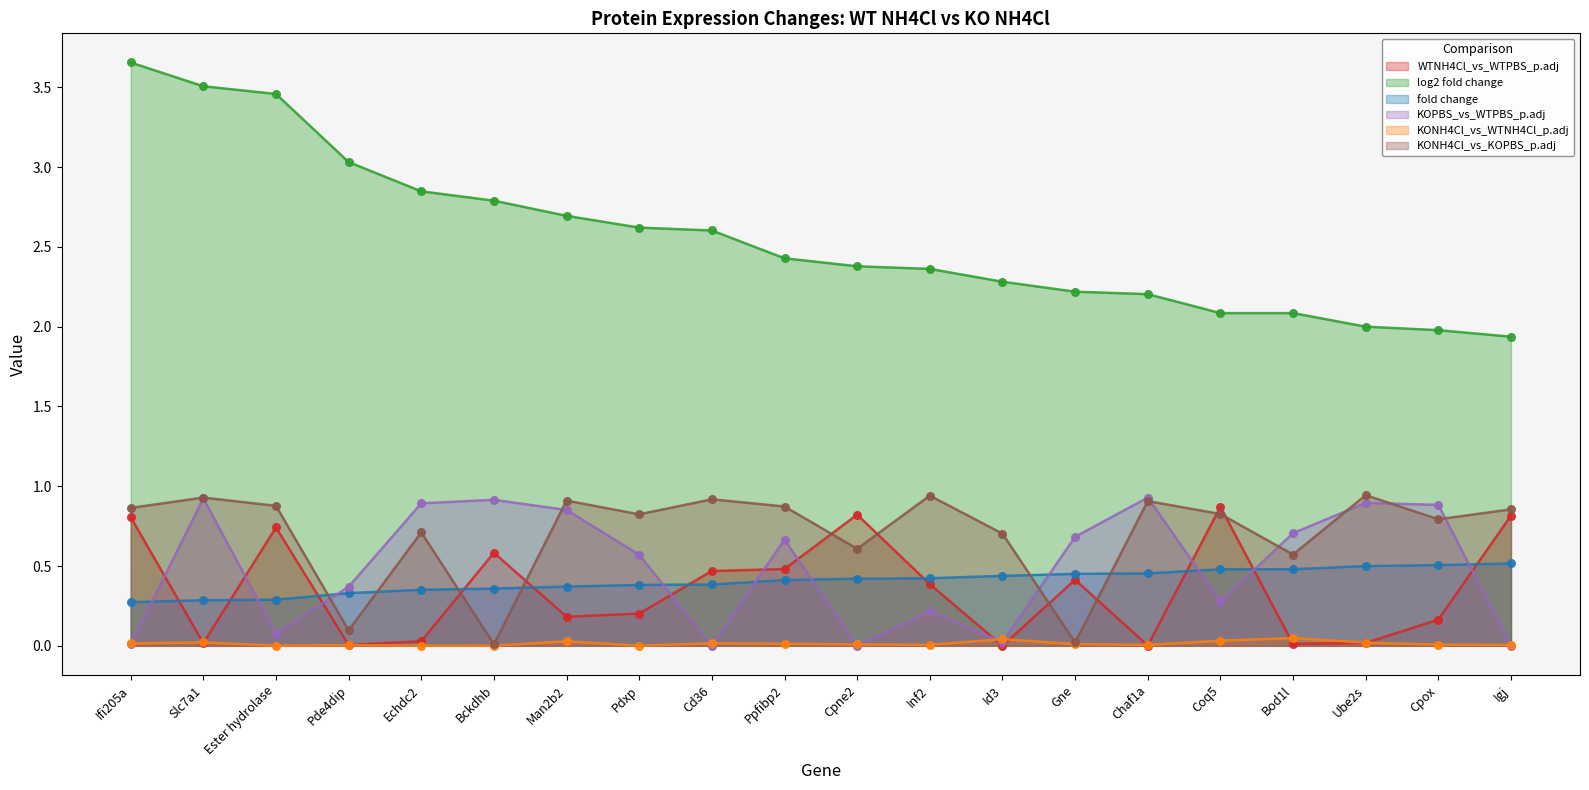

What is the total value across all series at Cpne2?

4.2